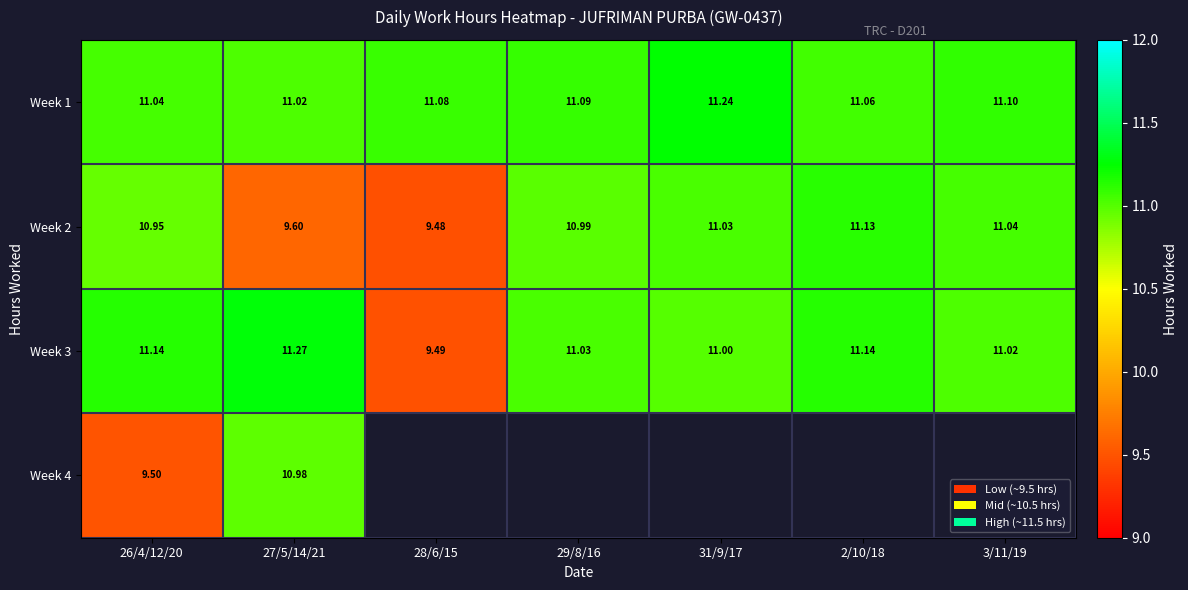

Is the value of Week 3 at 28/6/15 greater than the value of Week 1 at 27/5/14/21?

No